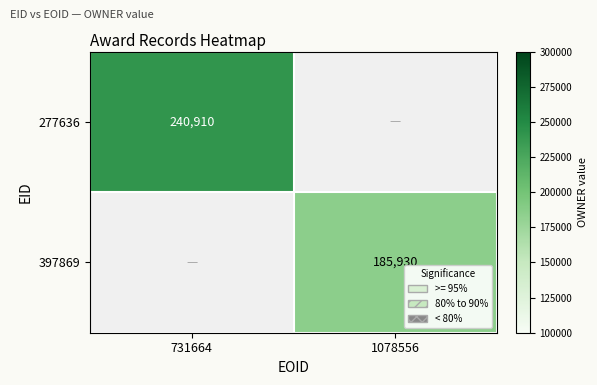

How many distinct data groups are displayed?

2